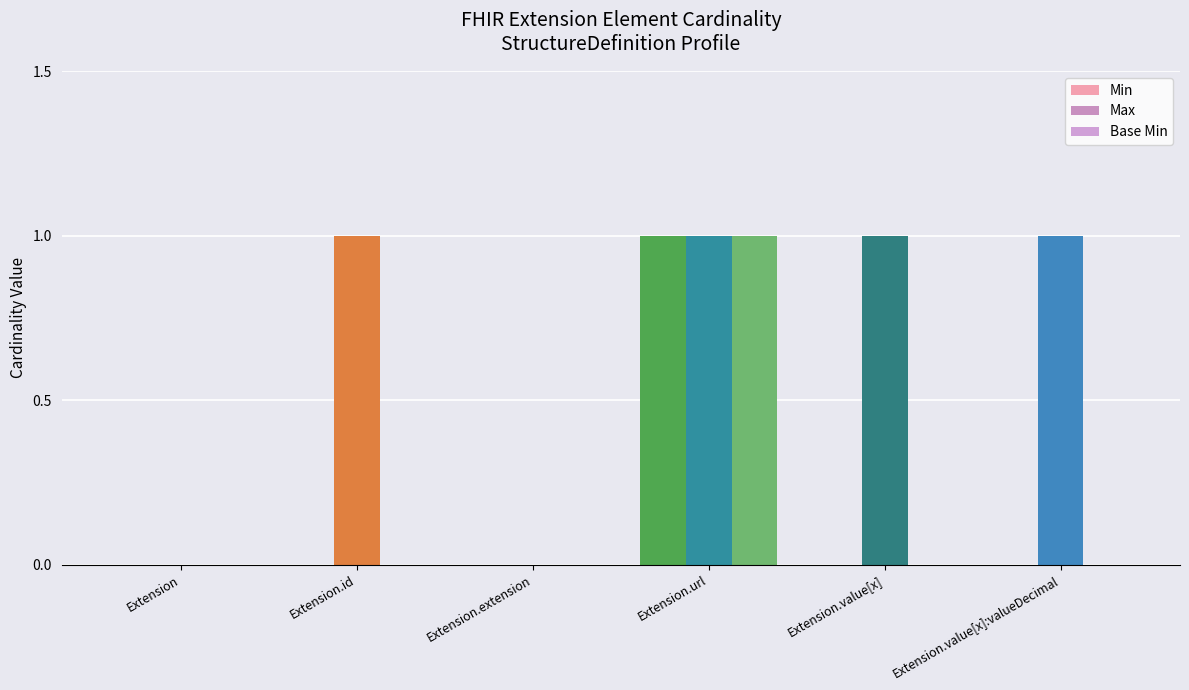

List the labels in order of Max value, largest first.

Extension.id, Extension.url, Extension.value[x], Extension.value[x]:valueDecimal, Extension, Extension.extension